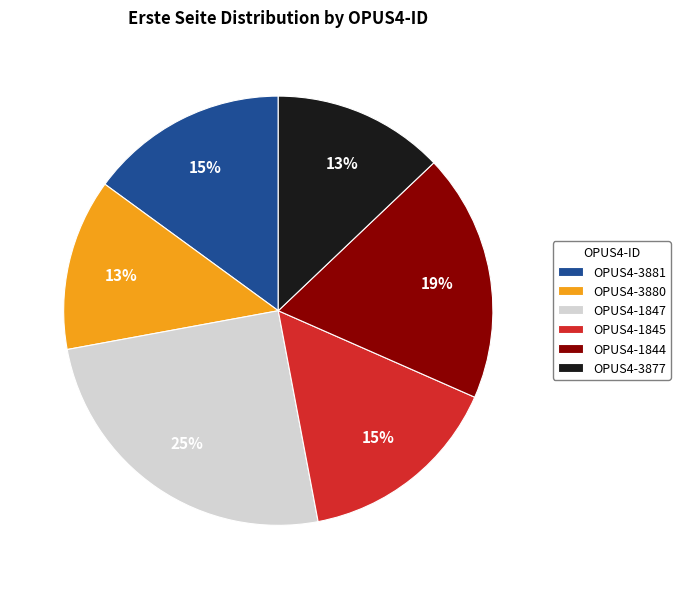

True or false: OPUS4-1844 accounts for 19% of the total.

True